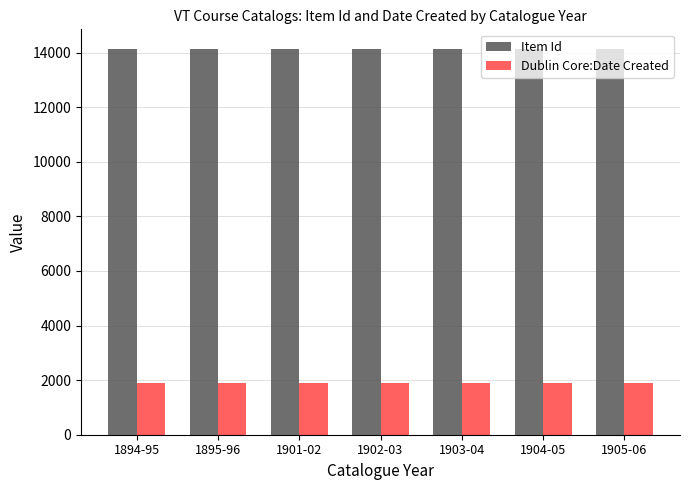

What is the sum of the Dublin Core:Date Created values at 1902-03 and 1901-02?

3805